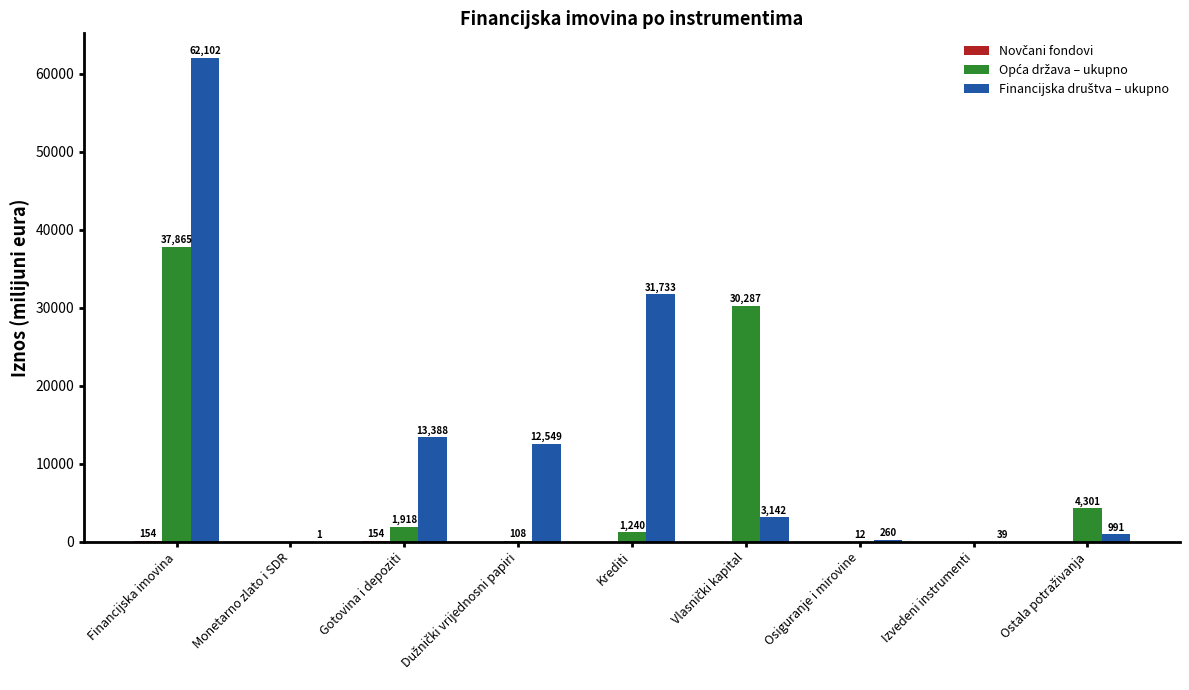

At which category does the chart reach its peak across all series?

Financijska imovina